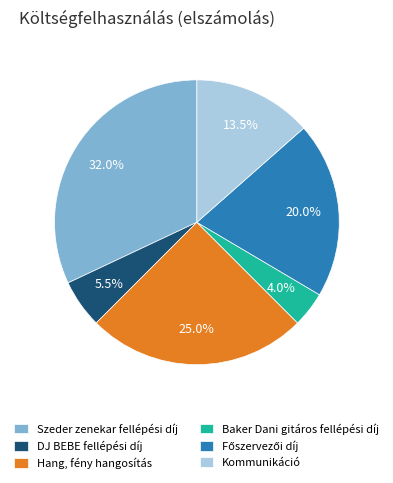

Is it true that Szeder zenekar fellépési díj is 19% of the pie?

False